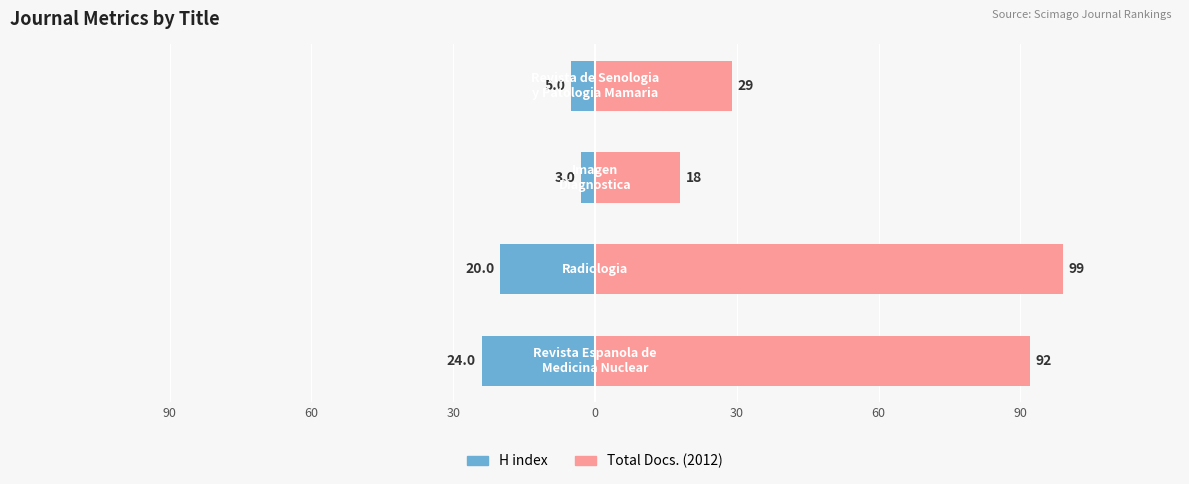

Between 90 and 60, which series saw the biggest shift?

Total Docs. (2012)